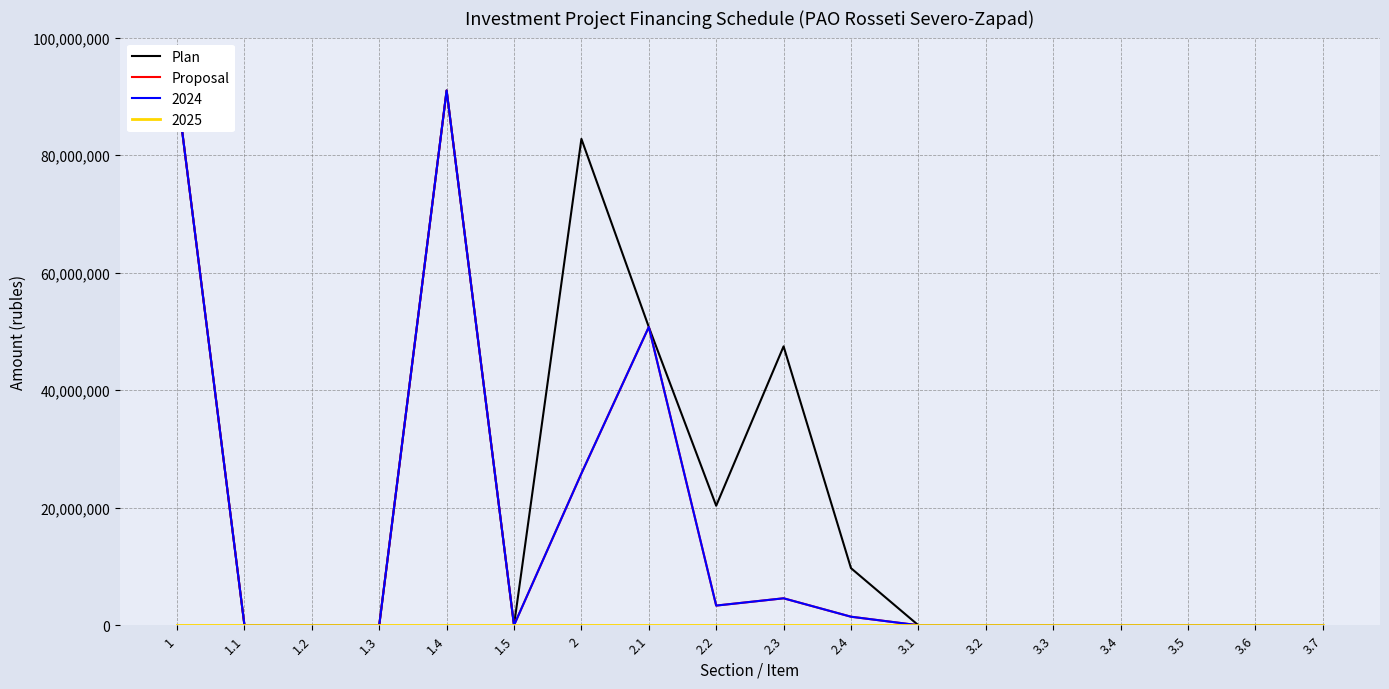

What is the sum of all Proposal values?

267946284